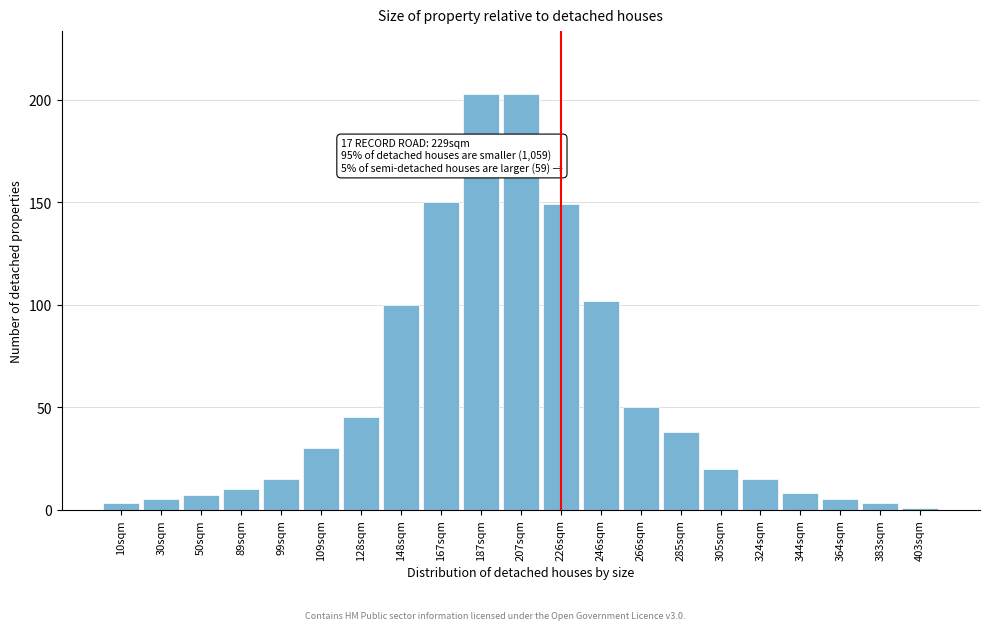

Reading right to left, list all the values displayed in this chart.

403sqm=1	383sqm=3	364sqm=5	344sqm=8	324sqm=15	305sqm=20	285sqm=38	266sqm=50	246sqm=102	226sqm=149	207sqm=203	187sqm=203	167sqm=150	148sqm=100	128sqm=45	109sqm=30	99sqm=15	89sqm=10	50sqm=7	30sqm=5	10sqm=3